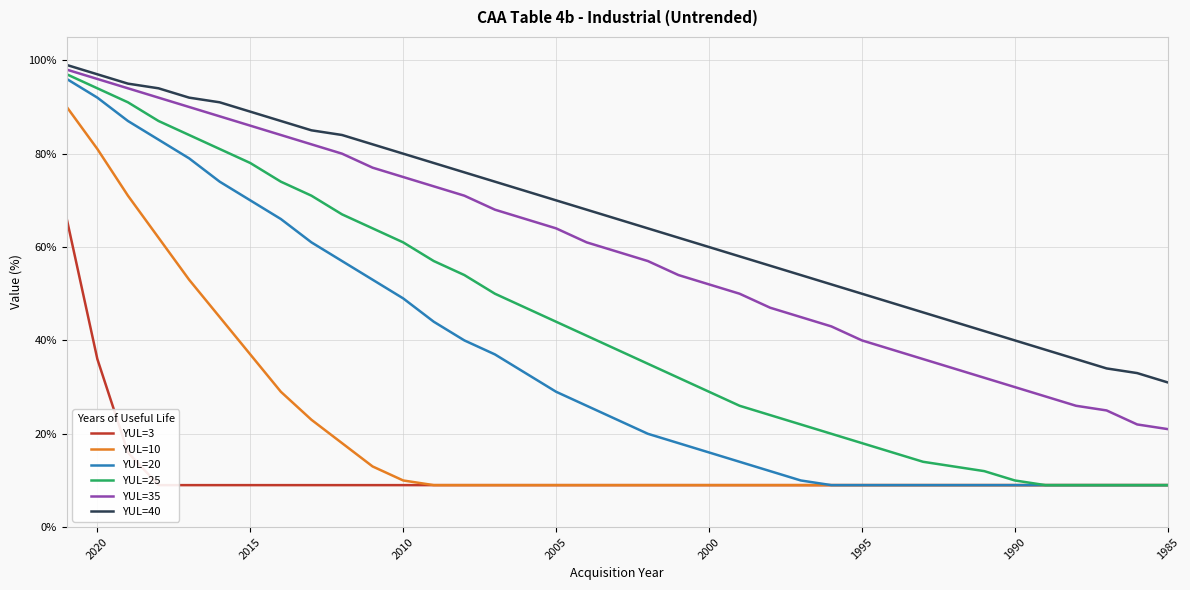

List the series in order of their peak value, highest first.

YUL=40, YUL=35, YUL=25, YUL=20, YUL=10, YUL=3